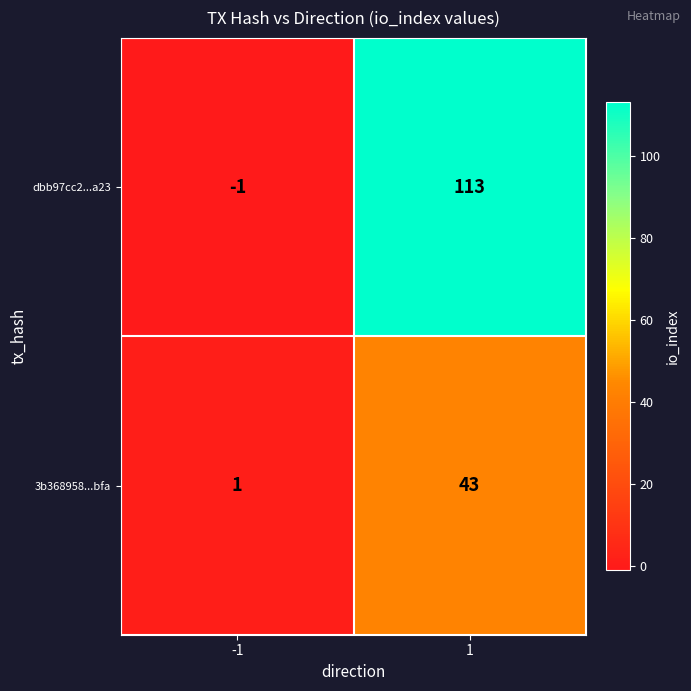

What is the greatest value displayed?

113